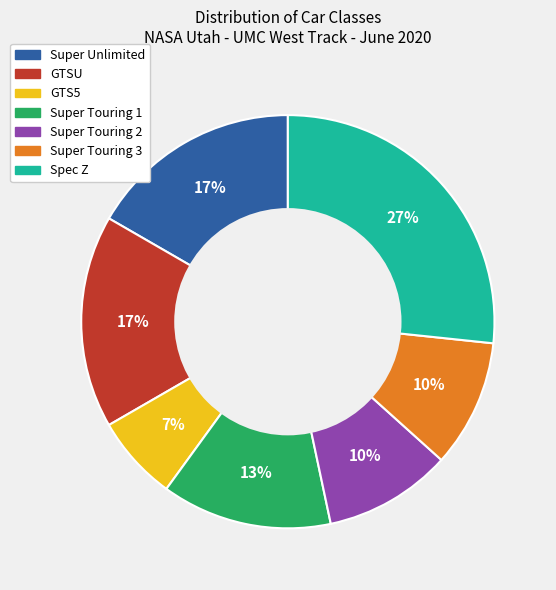

What is the ratio of the value at Super Touring 2 to the value at Super Touring 3?

1.0